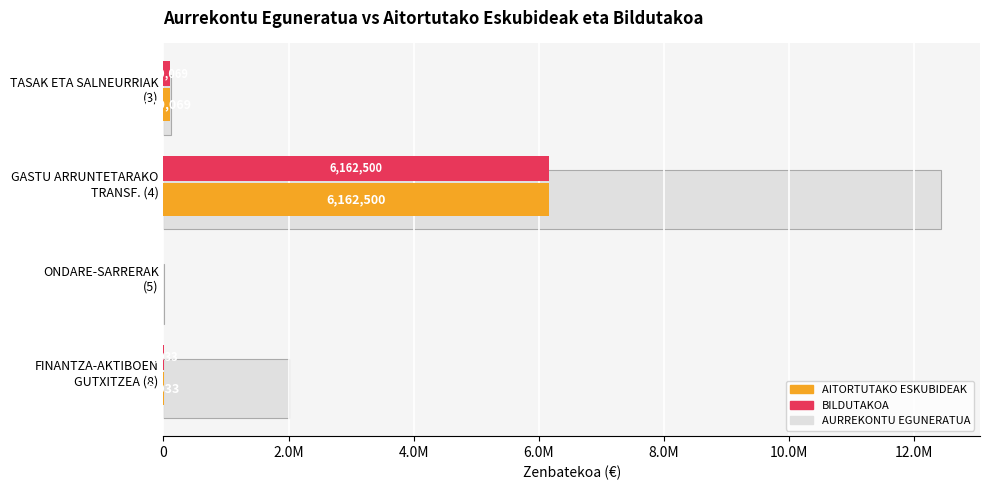

What is the sum of all BILDUTAKOA values?

6276602